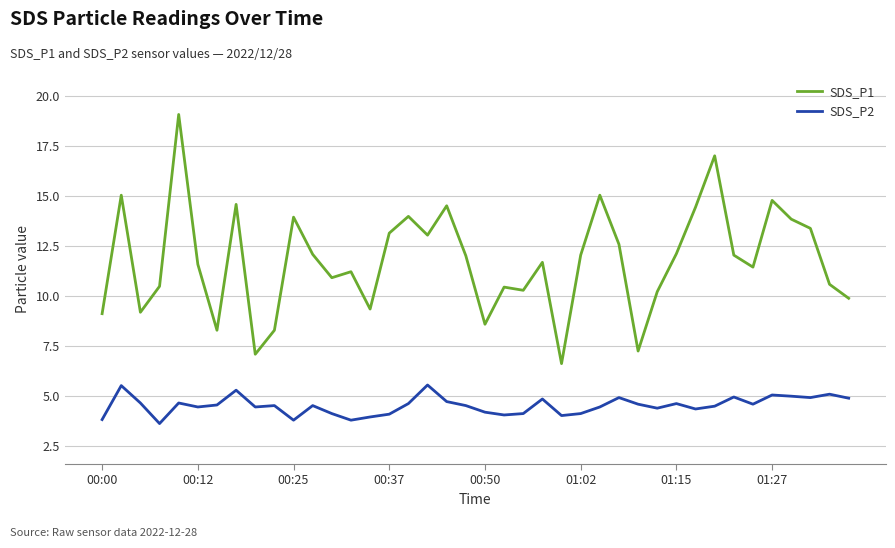

Which series has the widest spread of values?

SDS_P1